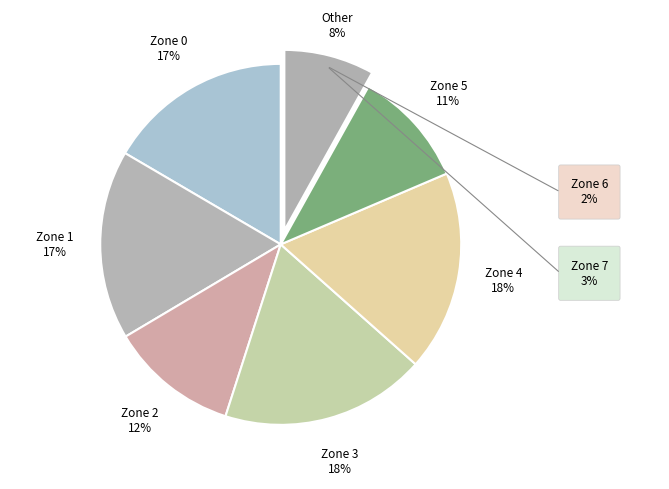

How many slices are in this pie chart?

7